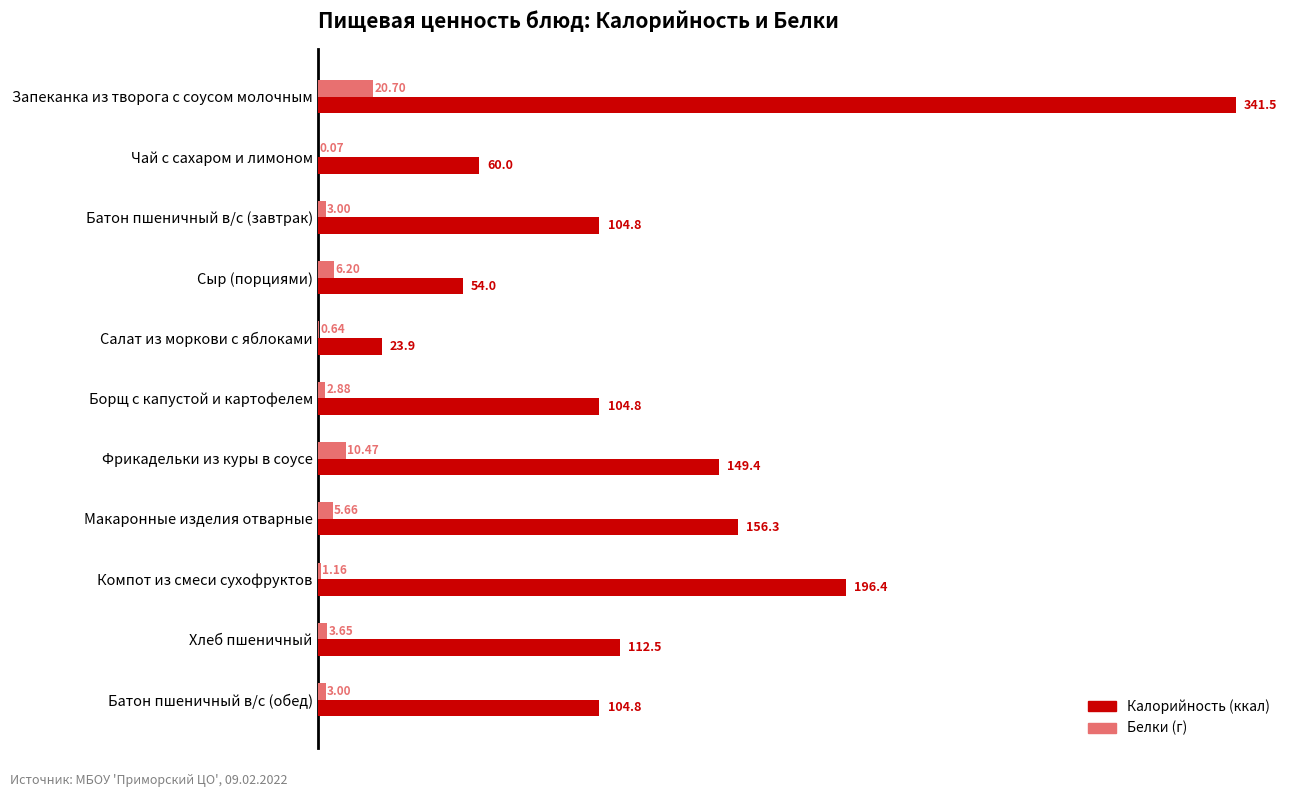

At which category does the chart reach its peak across all series?

Запеканка из творога с соусом молочным